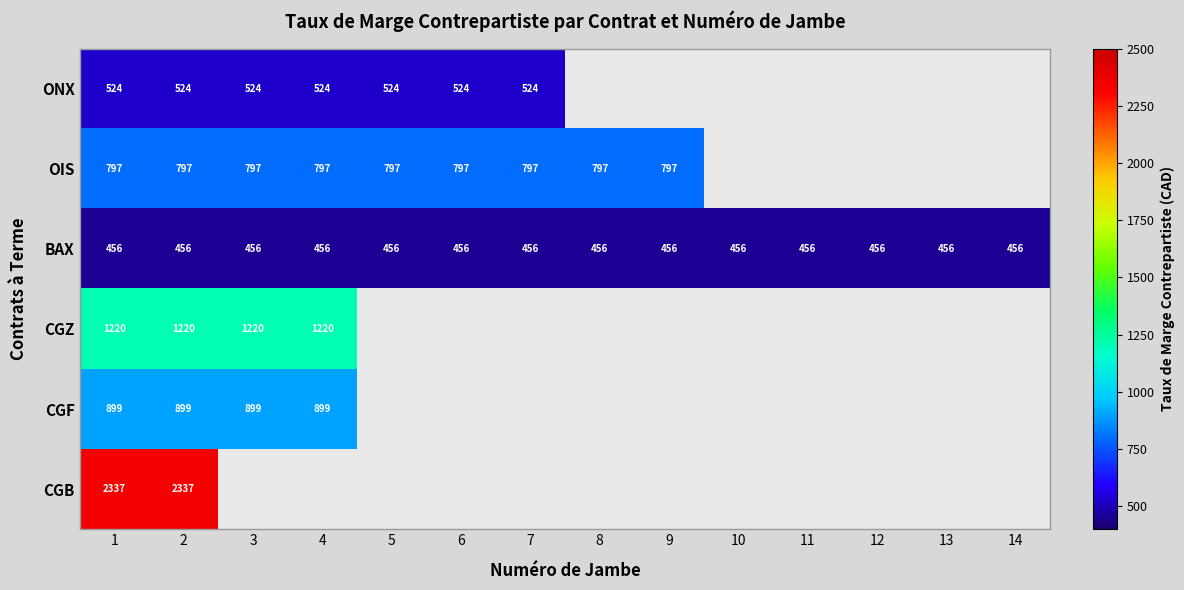

True or false: BAX has a value of 770 at 2.

False